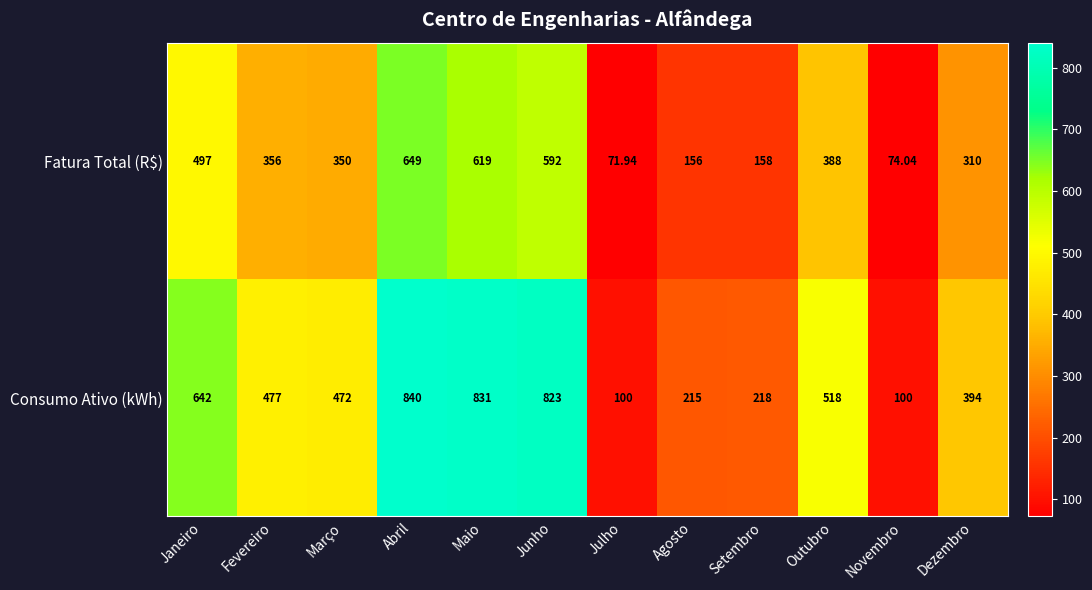

Where does the Consumo Ativo (kWh) series first go above 477?

Janeiro